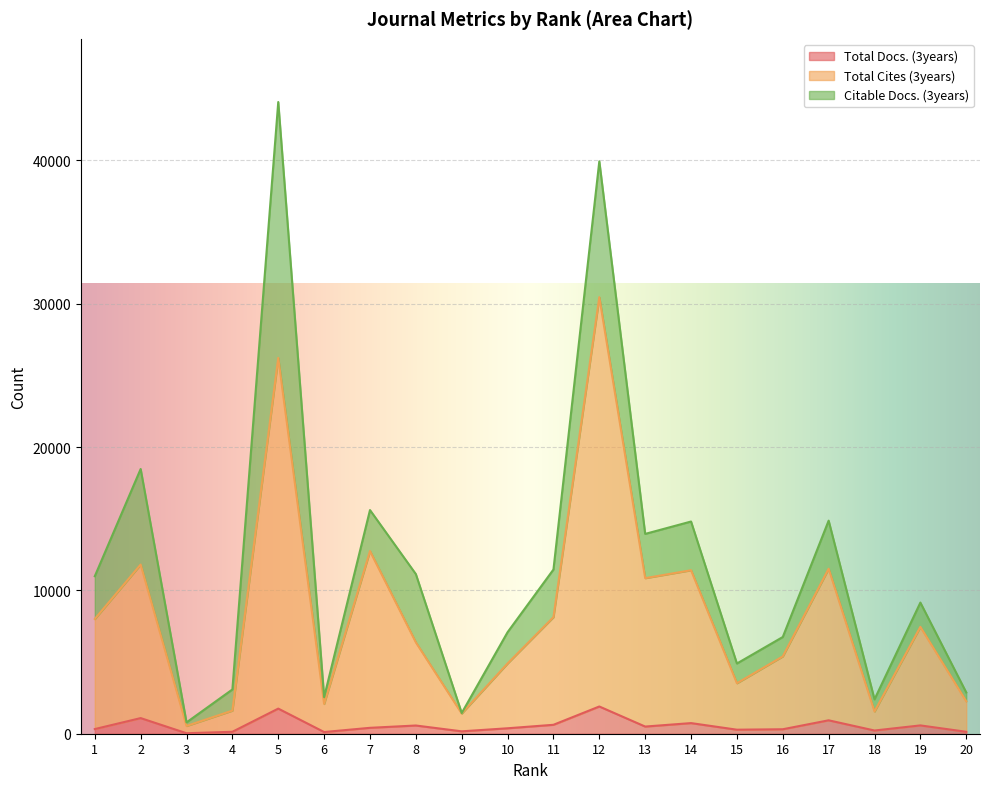

How many values in the Total Cites (3years) series are below 7458?

10